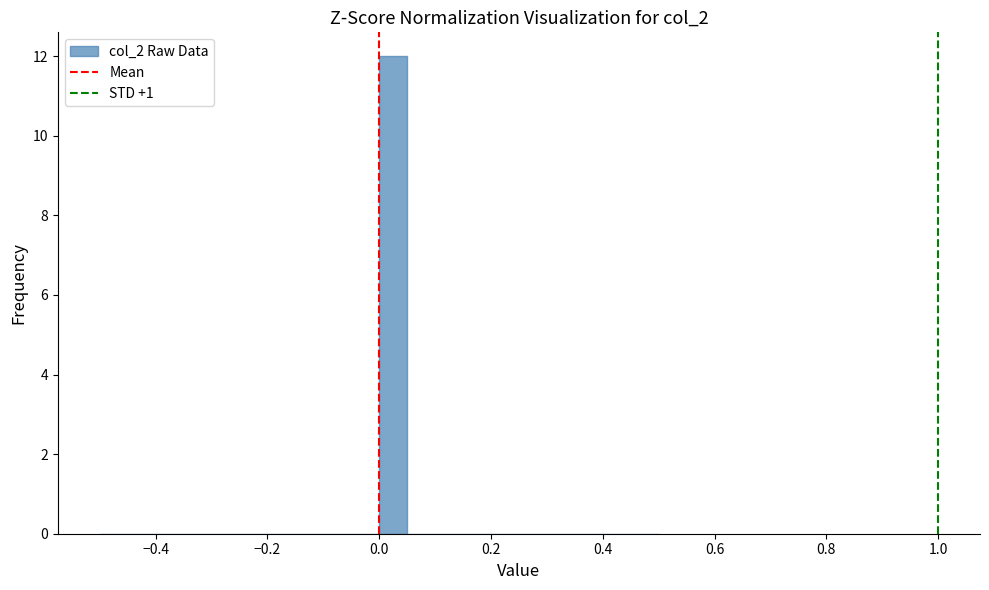

Read against the x-axis, roughly where is the centre of the tallest bar?

0.02